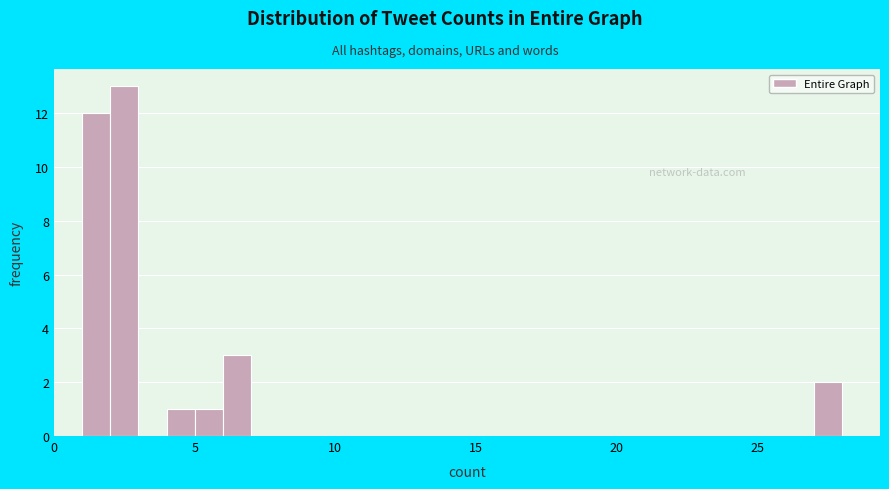

Read against the x-axis, roughly where is the centre of the tallest bar?

2.5